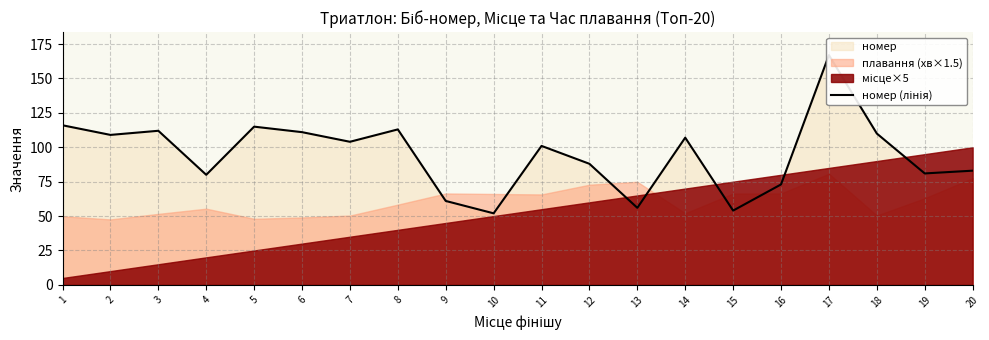

What is the difference between the values at 6 and 2?

2